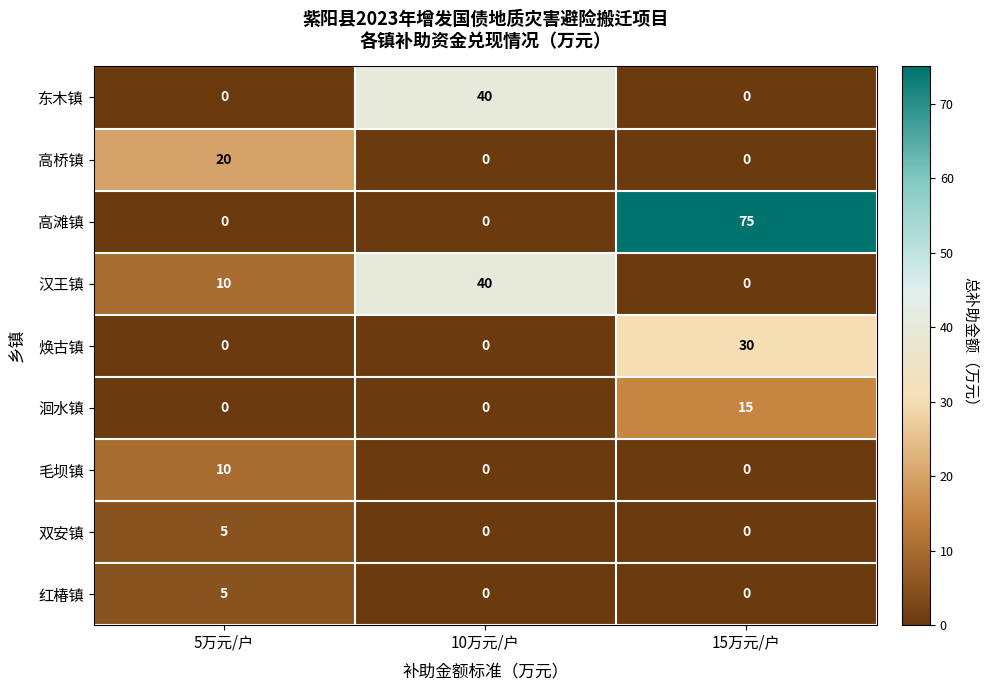

Which category has the highest value across all series?

15万元/户